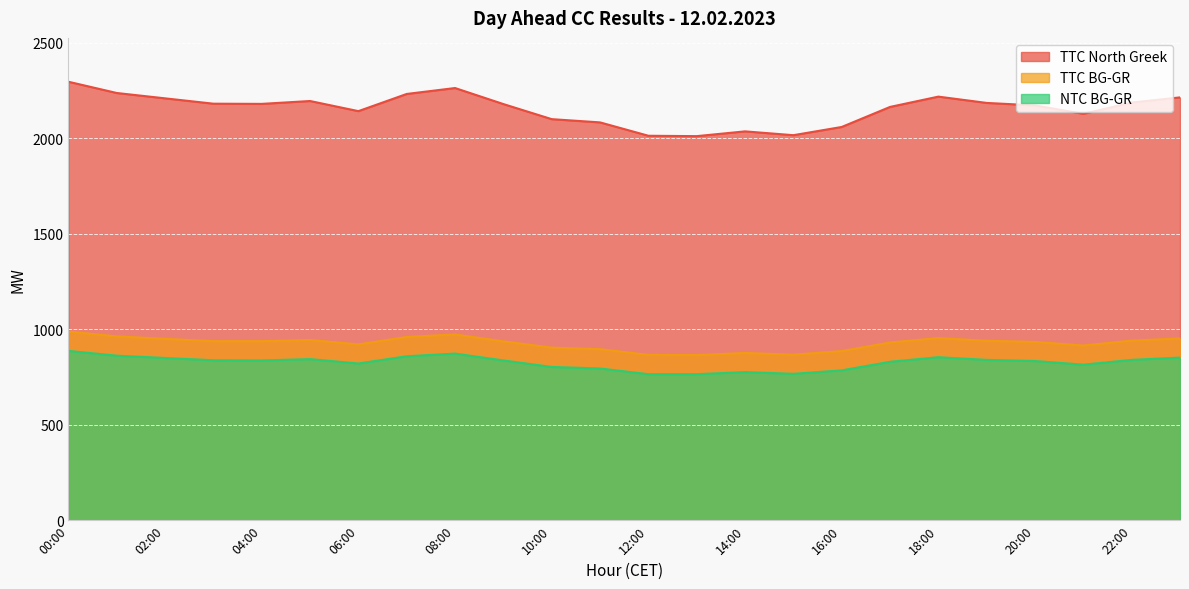

Reading left to right, list all the values displayed in this chart.

TTC North Greek: 2297	2238	2210	2182	2181	2196	2143	2233	2264	2180	2101	2084	2014	2012	2037	2017	2060	2165	2219	2186	2173	2129	2188	2215
TTC BG-GR: 988	963	950	938	938	944	921	960	973	937	904	896	866	865	876	867	886	931	954	940	934	915	941	952
NTC BG-GR: 887	862	850	838	837	844	821	859	873	837	803	795	765	765	776	767	785	830	854	840	834	815	840	852